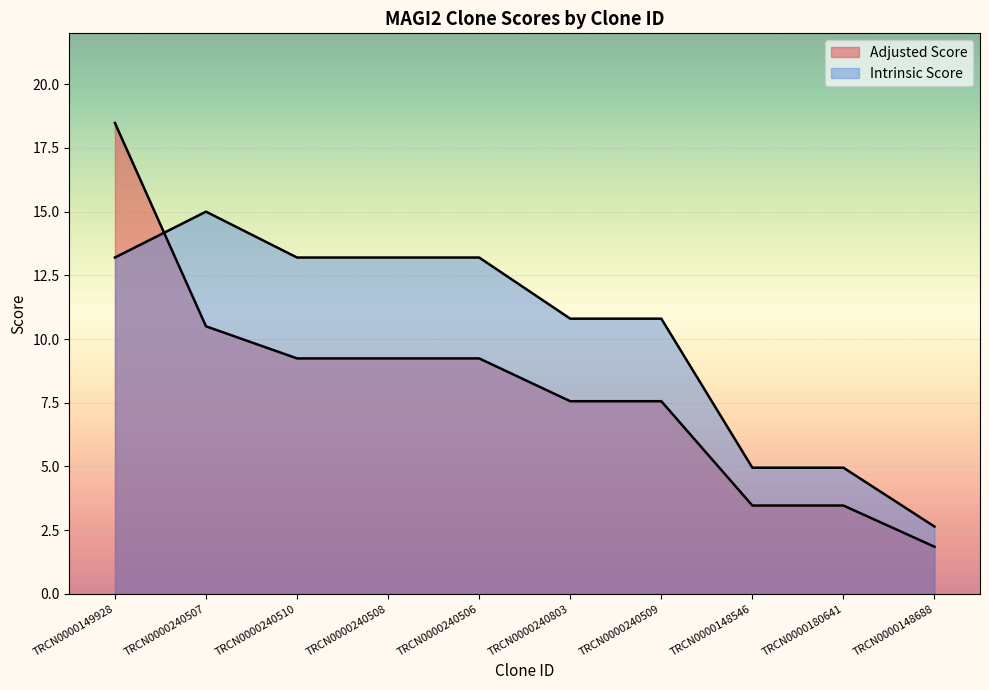

Where do Adjusted Score and Intrinsic Score first cross each other?

TRCN0000149928 and TRCN0000240507